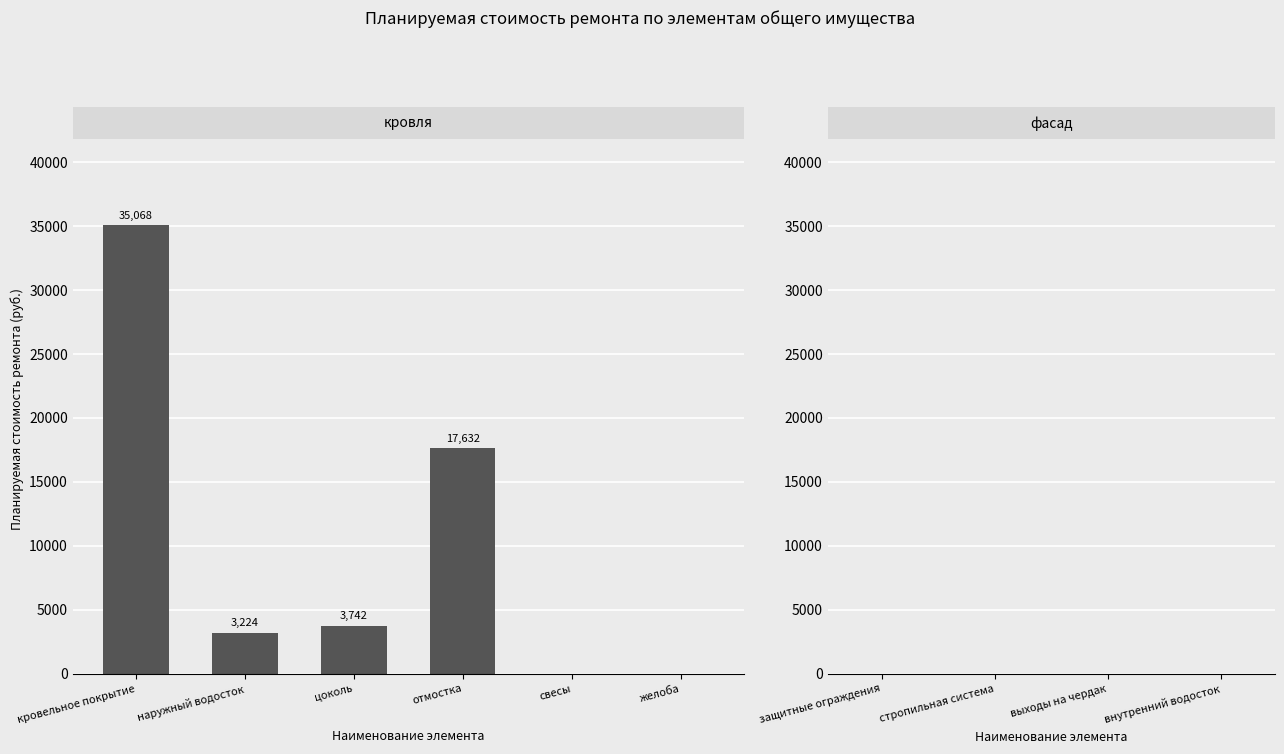

What is the average value?

9944.5